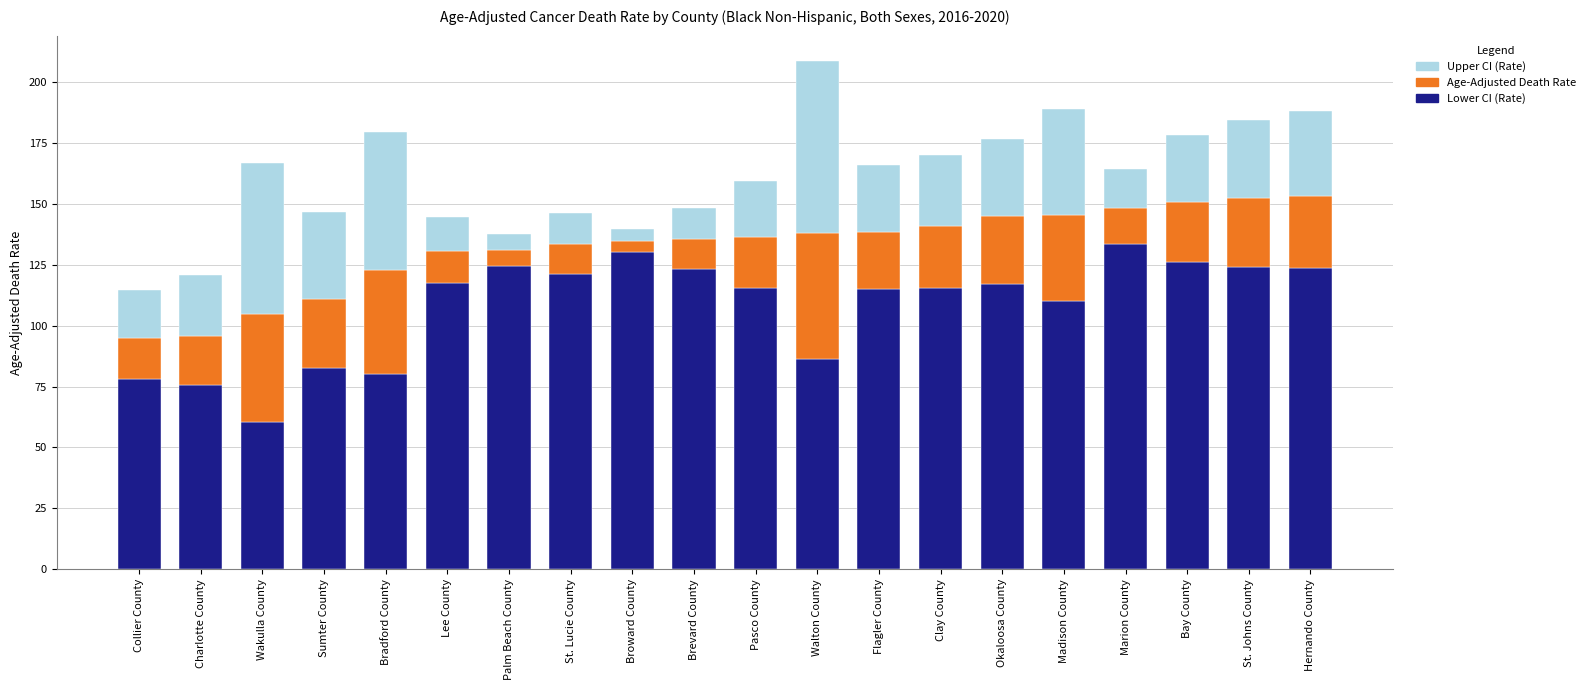

Does the chart contain stacked bars?

Yes